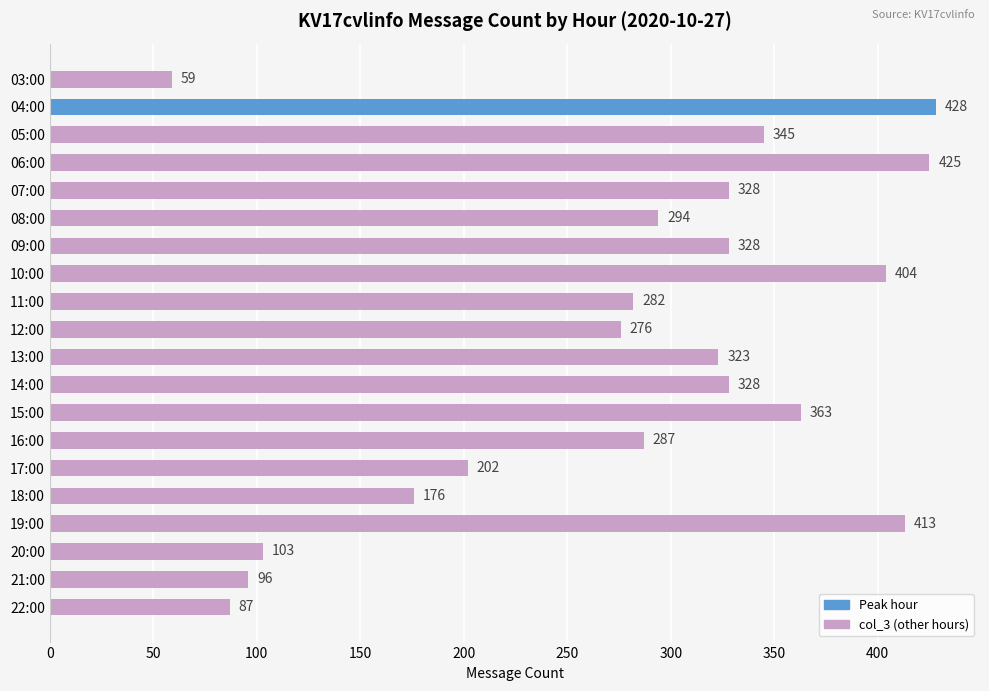

How many bars are there in total?

20